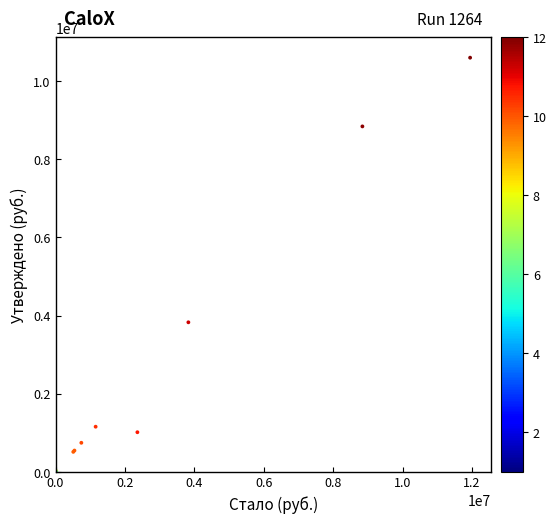

What Y value in the scatter plot is closest to 5300804?

3828320.1